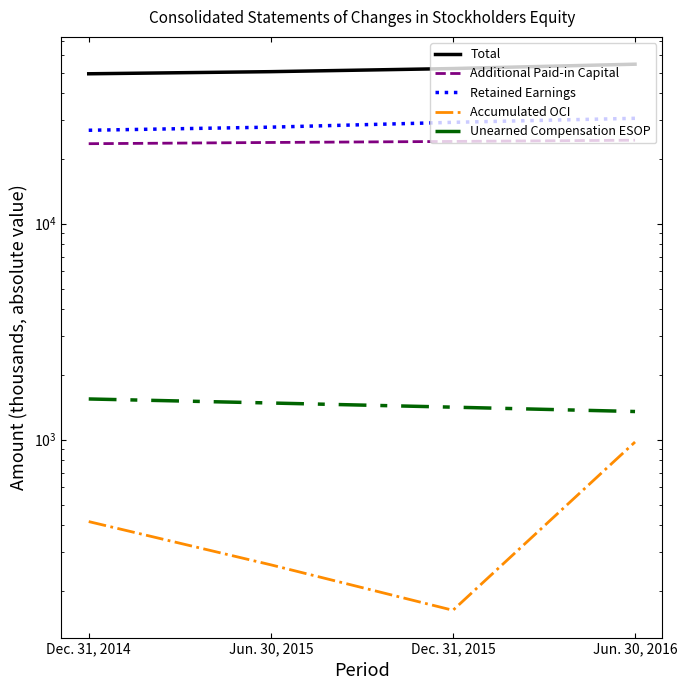

What position from the left is Dec. 31, 2015?

3